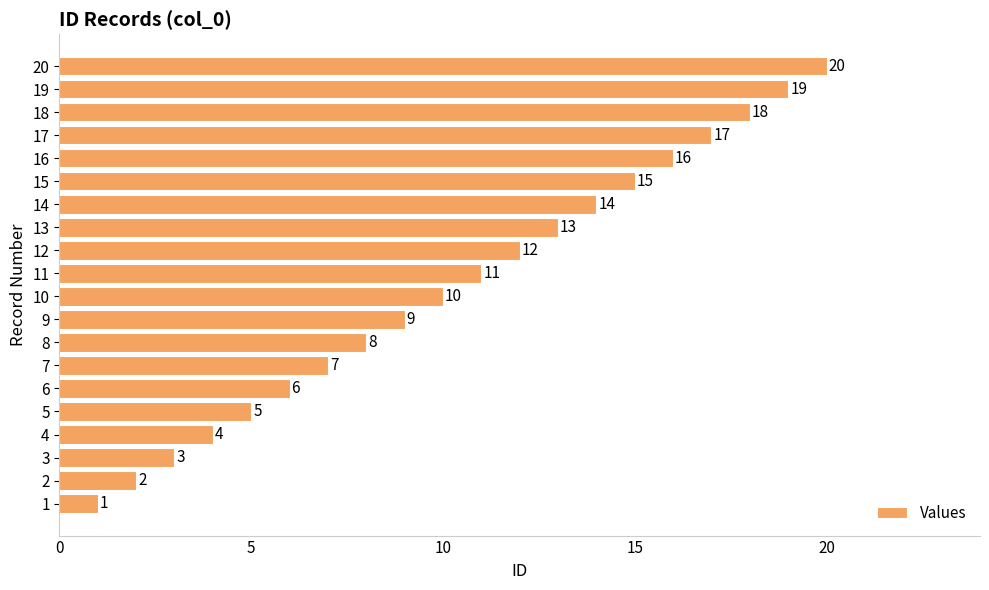

What is the difference between the maximum and minimum values?

19